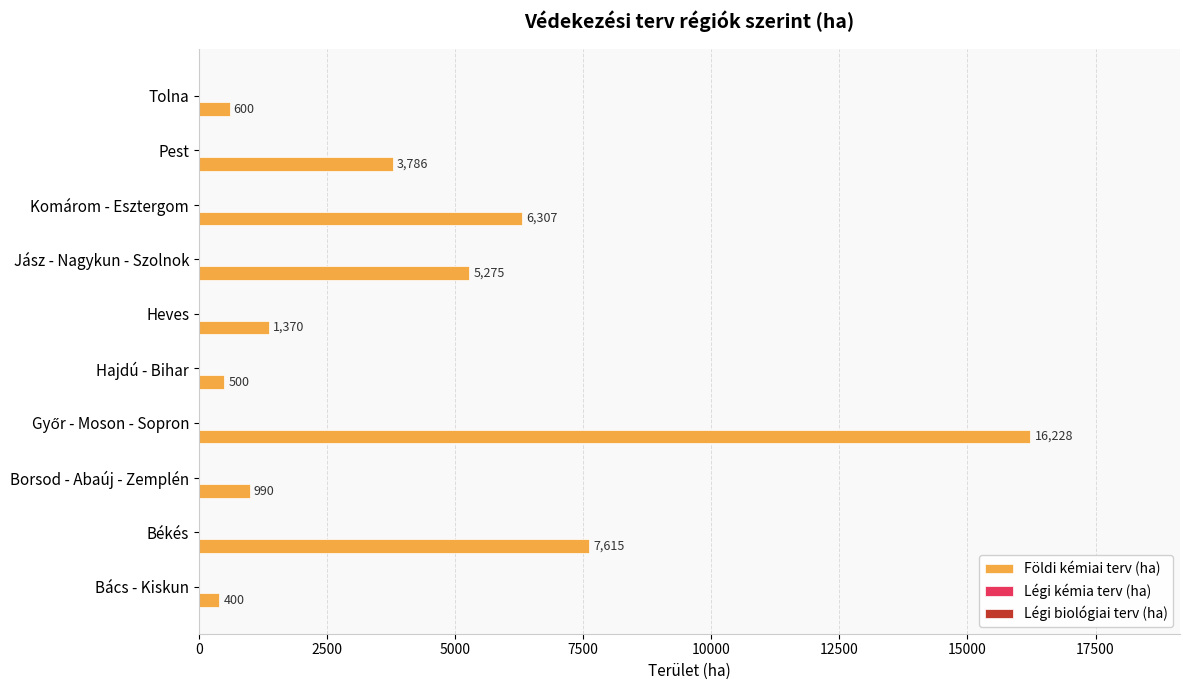

What value does the data have at Hajdú - Bihar, to the nearest 10?

500